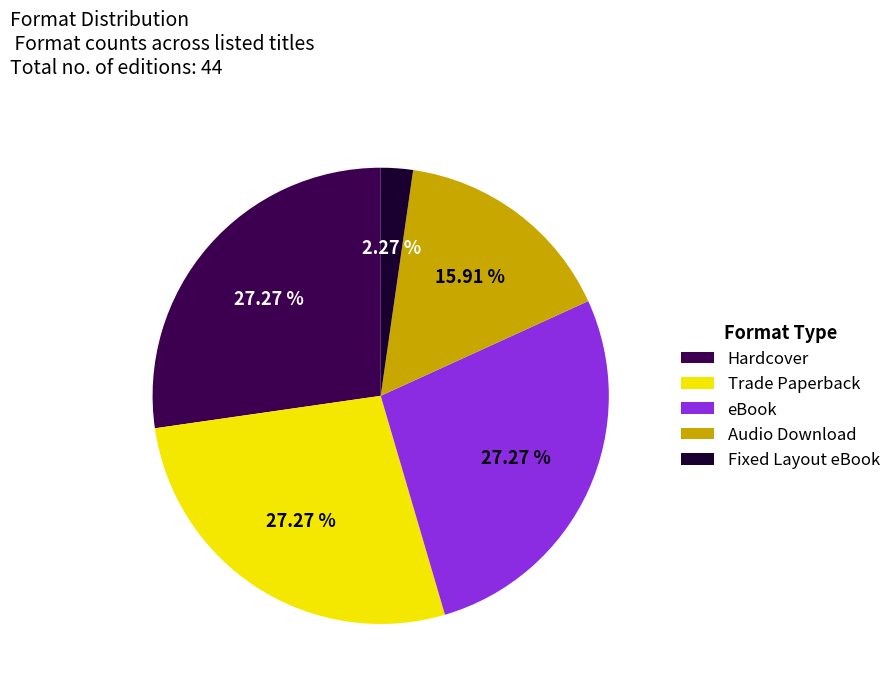

How much of the chart is everything except eBook?

72.7%